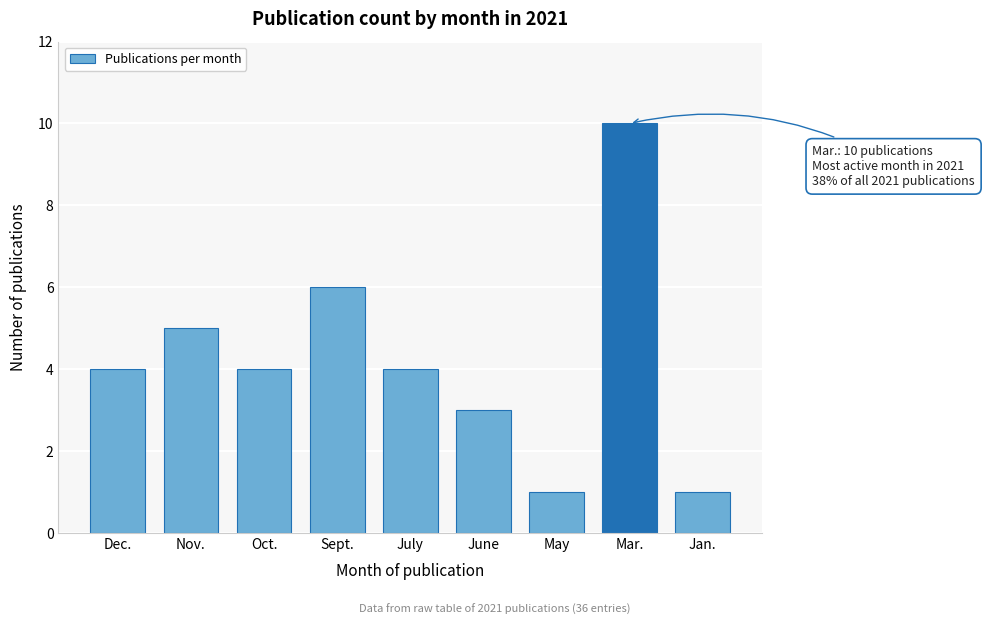

Reading right to left, what are all the values shown in this chart?

Jan.=1	Mar.=10	May=1	June=3	July=4	Sept.=6	Oct.=4	Nov.=5	Dec.=4